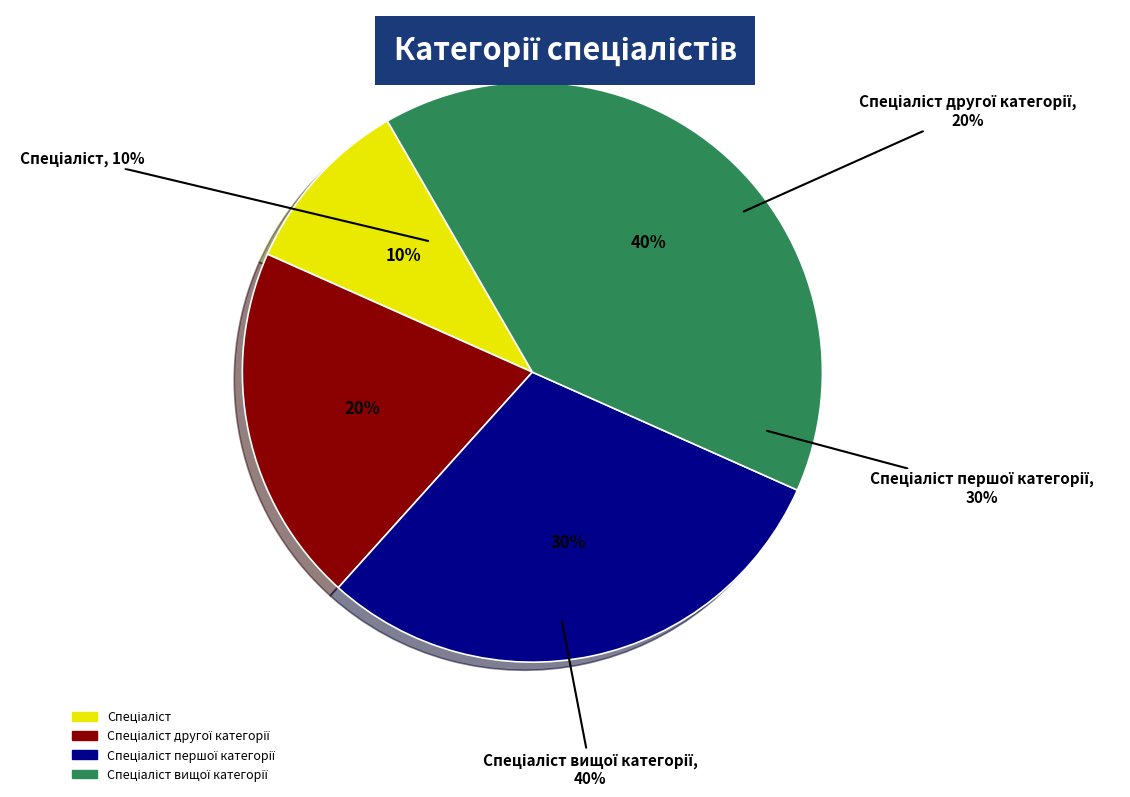

To the nearest percent, what is the combined percentage of Спеціаліст and Спеціаліст другої категорії?

30%